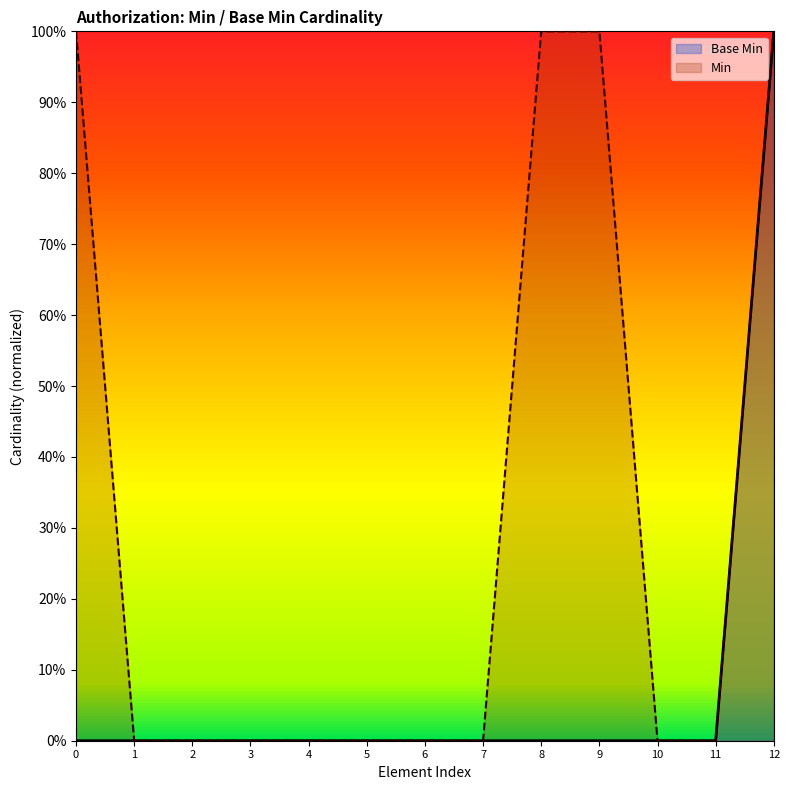

What are all the series names shown in the legend?

Base Min, Min